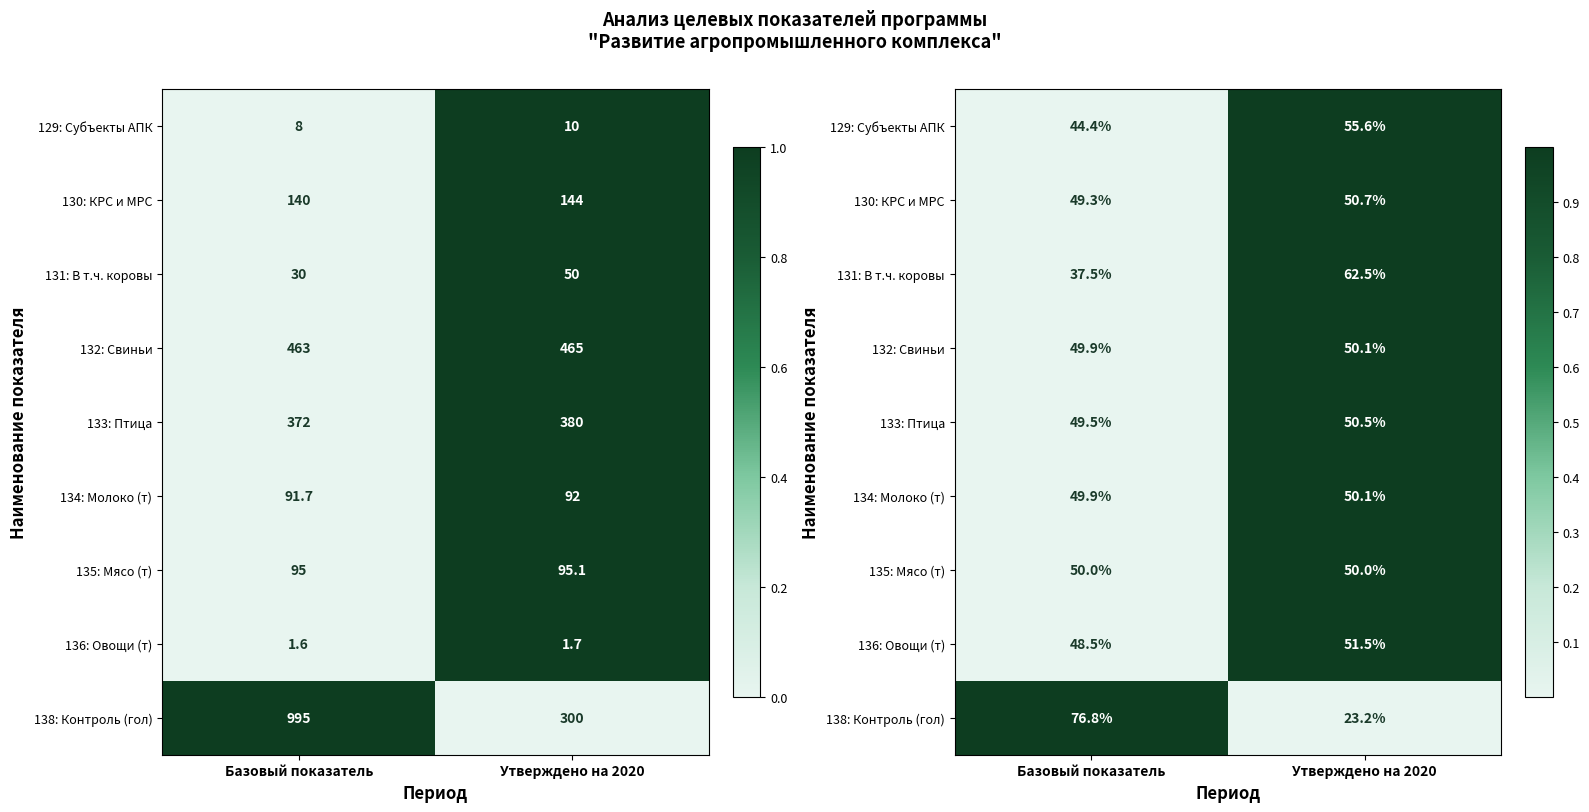

Count the 131: В т.ч. коровы values in the range 0 to 1.

2